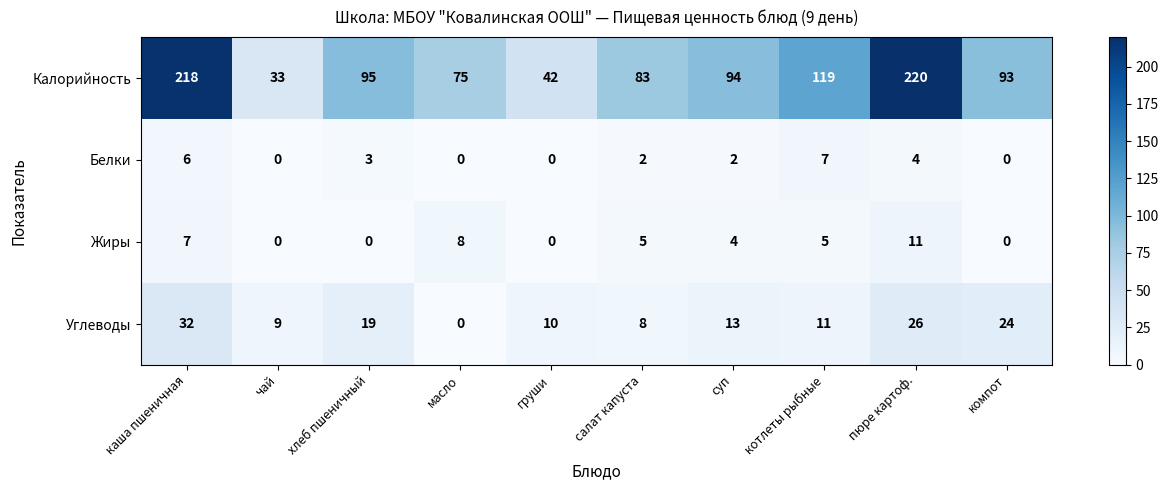

List the series in order of their peak value, highest first.

Калорийность, Углеводы, Жиры, Белки